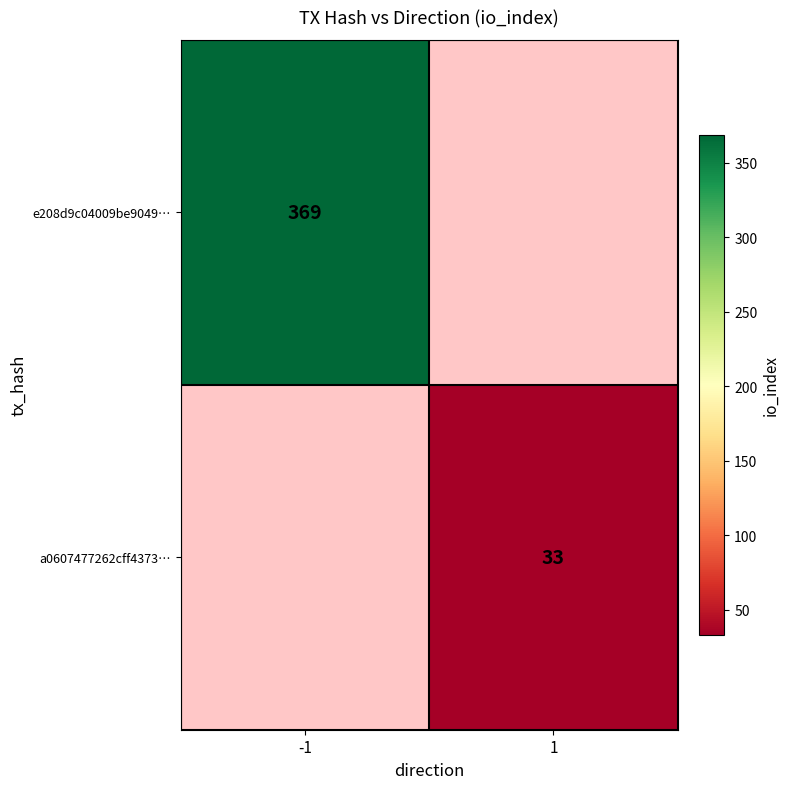

Which category has the highest value across all series?

-1